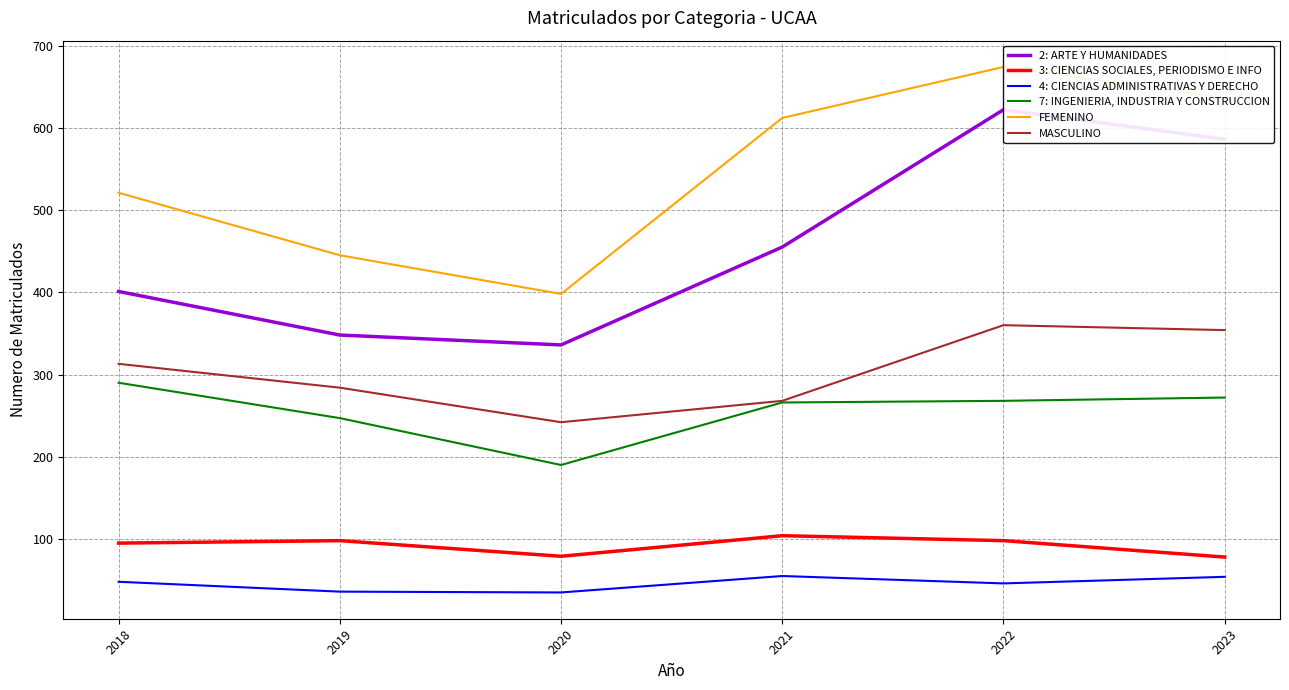

Is the value of 7: INGENIERIA, INDUSTRIA Y CONSTRUCCION at 2018 greater than the value of FEMENINO at 2023?

No